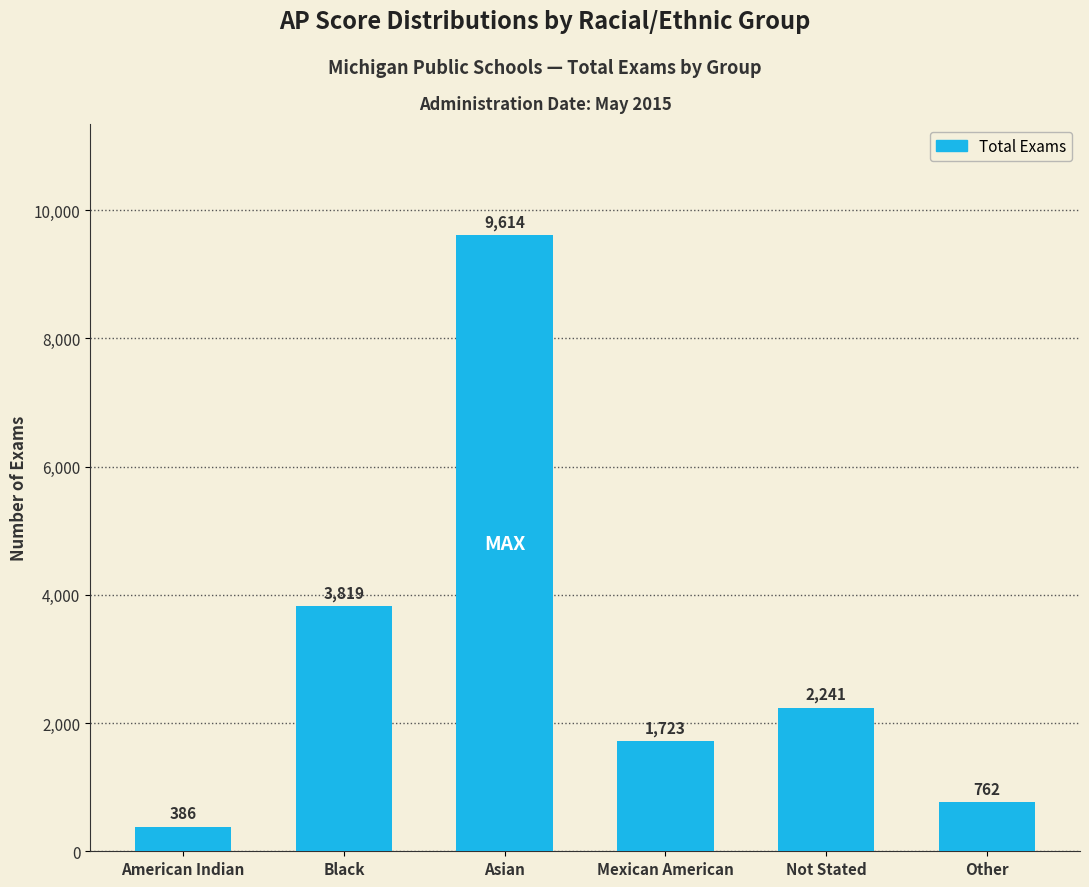

List the labels in order of value, smallest first.

American Indian, Other, Mexican American, Not Stated, Black, Asian